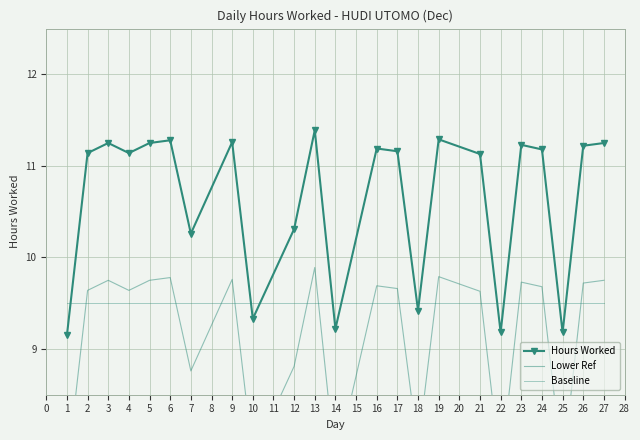

True or false: Lower Ref and Hours Worked cross at least once.

False